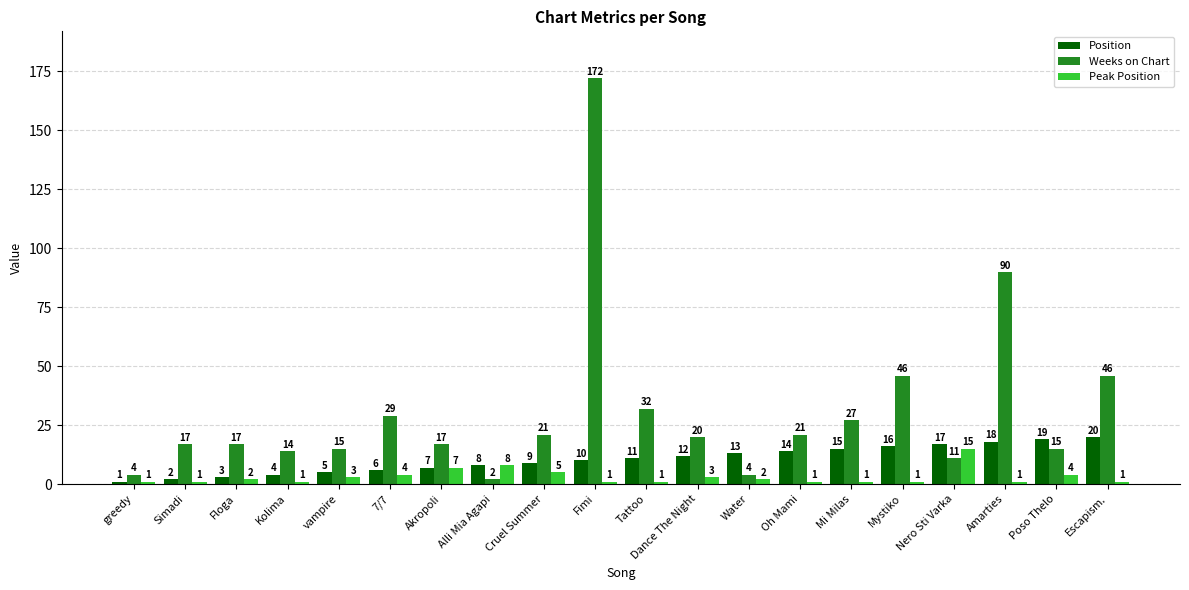

The Weeks on Chart series shows 28 at Dance The Night. True or false?

False